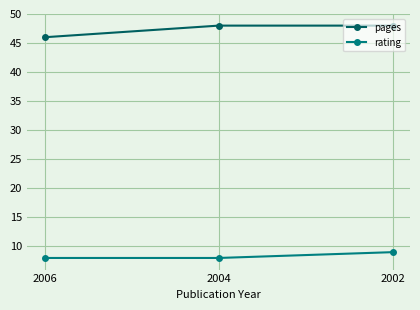

Rank the series by their maximum value, from lowest to highest.

rating, pages